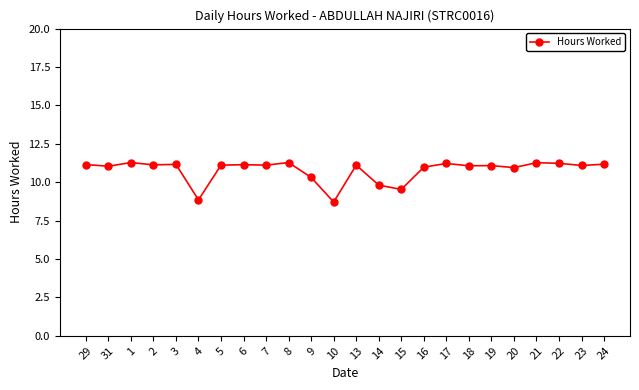

At which label does the data first exceed 11?

29